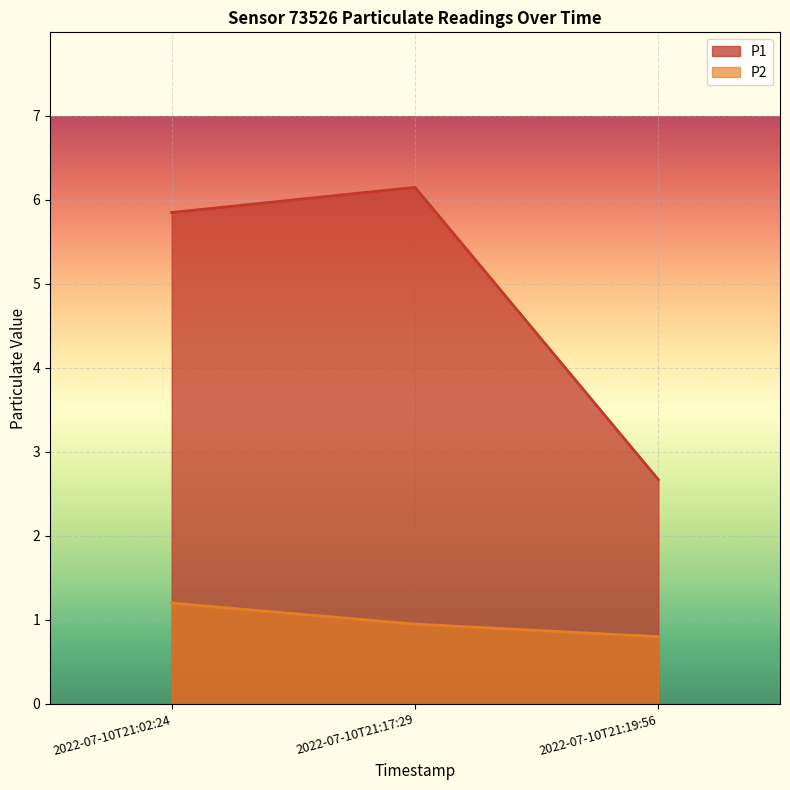

At which category is the sum across all series the highest?

2022-07-10T21:17:29